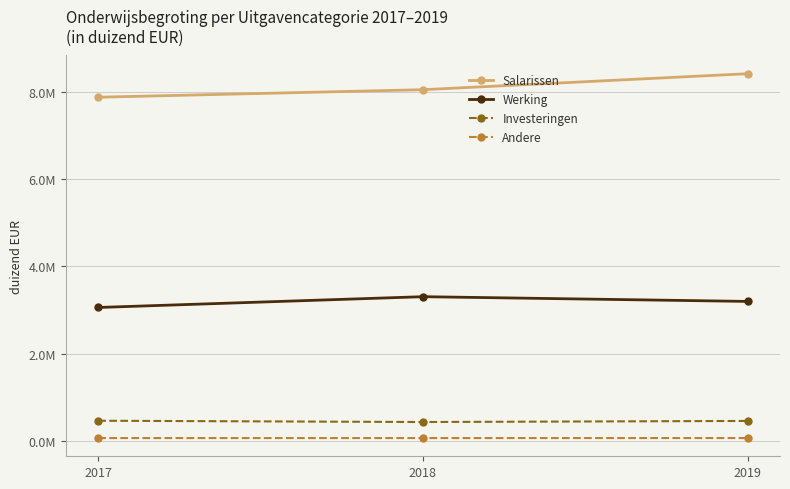

Does the chart have visible grid lines?

Yes